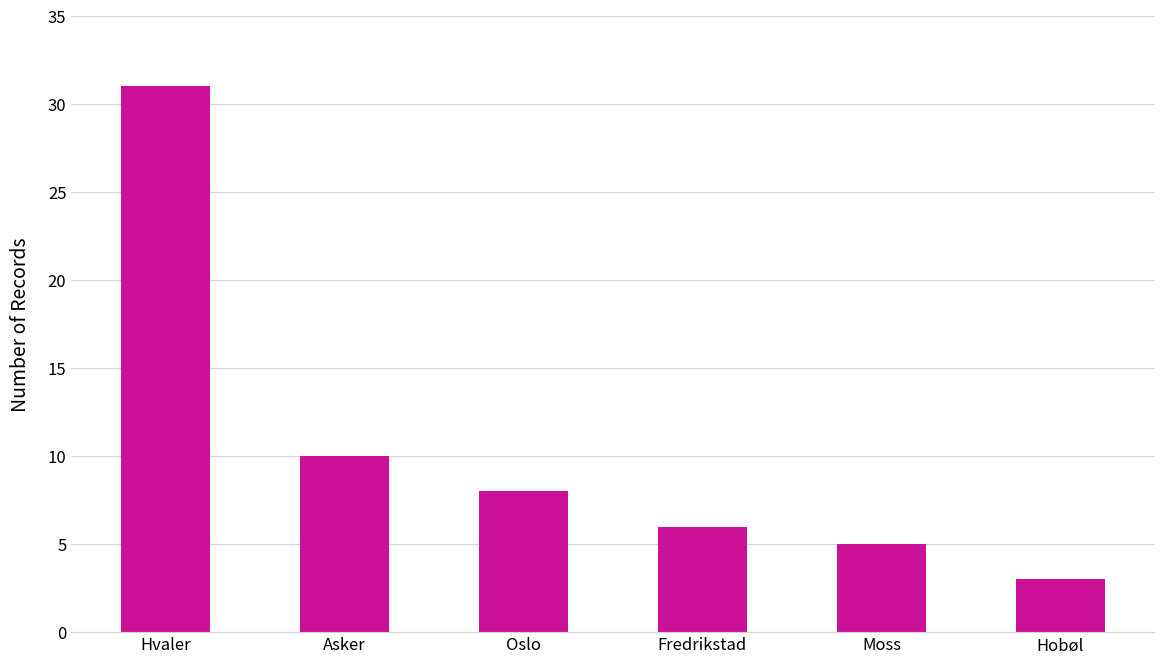

What position from the left is Hvaler?

1